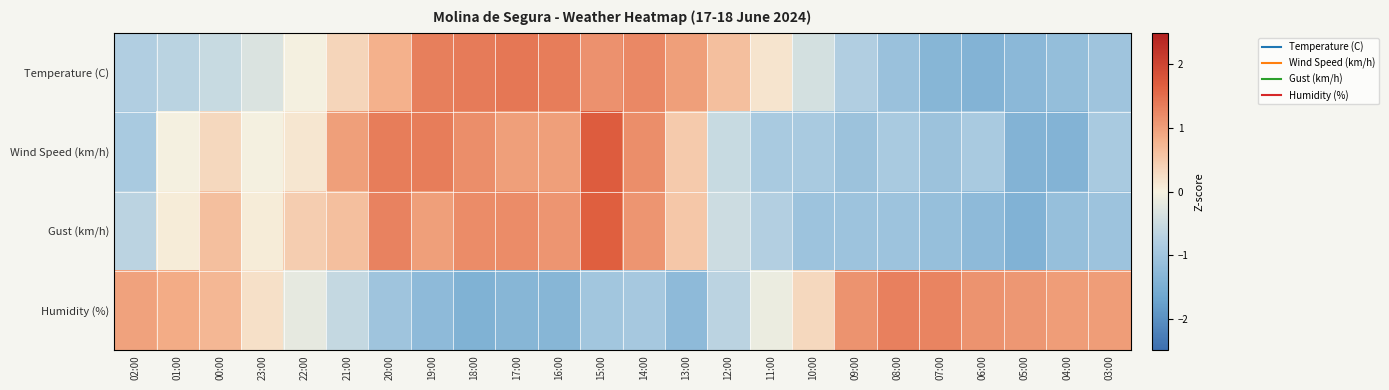

Reading left to right, what are all the values shown in this chart?

Temperature (C): 02:00=-0.8	01:00=-0.7	00:00=-0.5	23:00=-0.3	22:00=-0.0	21:00=0.4	20:00=0.8	19:00=1.3	18:00=1.4	17:00=1.4	16:00=1.4	15:00=1.1	14:00=1.2	13:00=1.0	12:00=0.6	11:00=0.2	10:00=-0.4	09:00=-0.8	08:00=-1.1	07:00=-1.3	06:00=-1.4	05:00=-1.3	04:00=-1.2	03:00=-1.0
Wind Speed (km/h): 02:00=-0.9	01:00=-0.0	00:00=0.3	23:00=-0.0	22:00=0.2	21:00=1.0	20:00=1.4	19:00=1.4	18:00=1.2	17:00=1.0	16:00=1.0	15:00=1.7	14:00=1.2	13:00=0.5	12:00=-0.5	11:00=-0.9	10:00=-0.9	09:00=-1.1	08:00=-0.9	07:00=-1.1	06:00=-0.9	05:00=-1.4	04:00=-1.4	03:00=-0.9
Gust (km/h): 02:00=-0.7	01:00=0.1	00:00=0.6	23:00=0.1	22:00=0.5	21:00=0.6	20:00=1.3	19:00=1.0	18:00=1.2	17:00=1.2	16:00=1.1	15:00=1.7	14:00=1.1	13:00=0.5	12:00=-0.5	11:00=-0.8	10:00=-1.0	09:00=-1.0	08:00=-1.0	07:00=-1.1	06:00=-1.2	05:00=-1.4	04:00=-1.1	03:00=-1.0
Humidity (%): 02:00=1.0	01:00=0.9	00:00=0.7	23:00=0.2	22:00=-0.2	21:00=-0.6	20:00=-1.0	19:00=-1.2	18:00=-1.4	17:00=-1.3	16:00=-1.3	15:00=-1.0	14:00=-0.9	13:00=-1.2	12:00=-0.7	11:00=-0.1	10:00=0.3	09:00=1.1	08:00=1.3	07:00=1.3	06:00=1.1	05:00=1.1	04:00=1.0	03:00=1.0